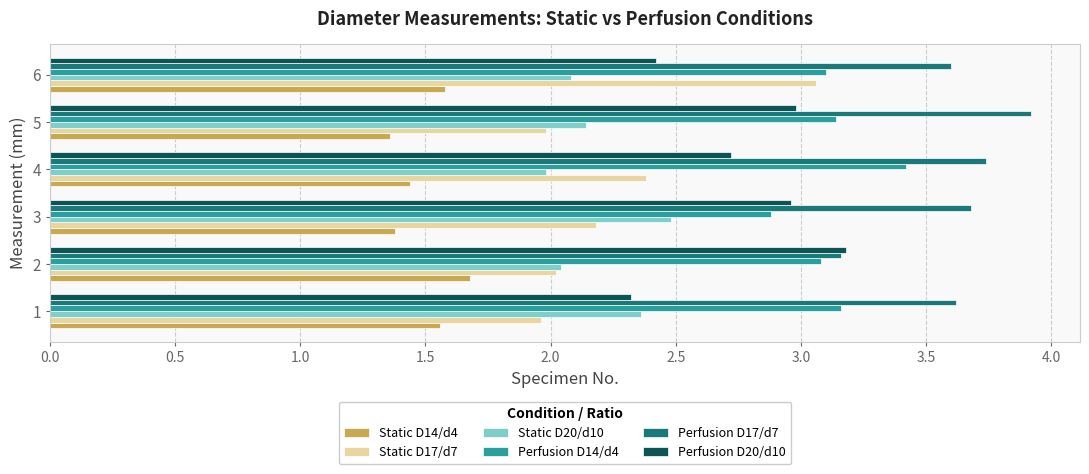

What value does the Static D14/d4 series have at 4?

1.4